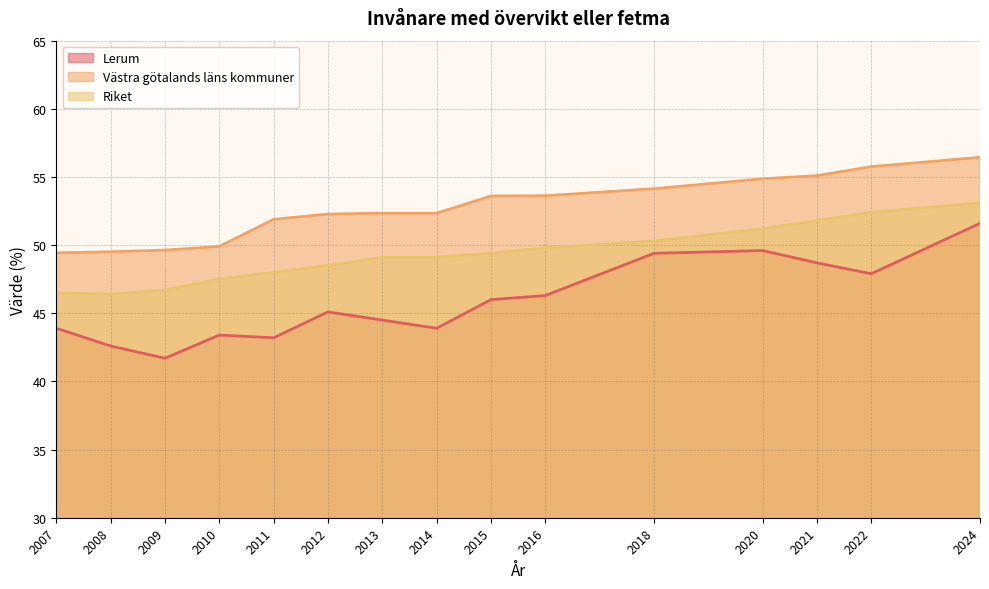

The Västra götalands läns kommuner series shows 55.1 at 2021. True or false?

True